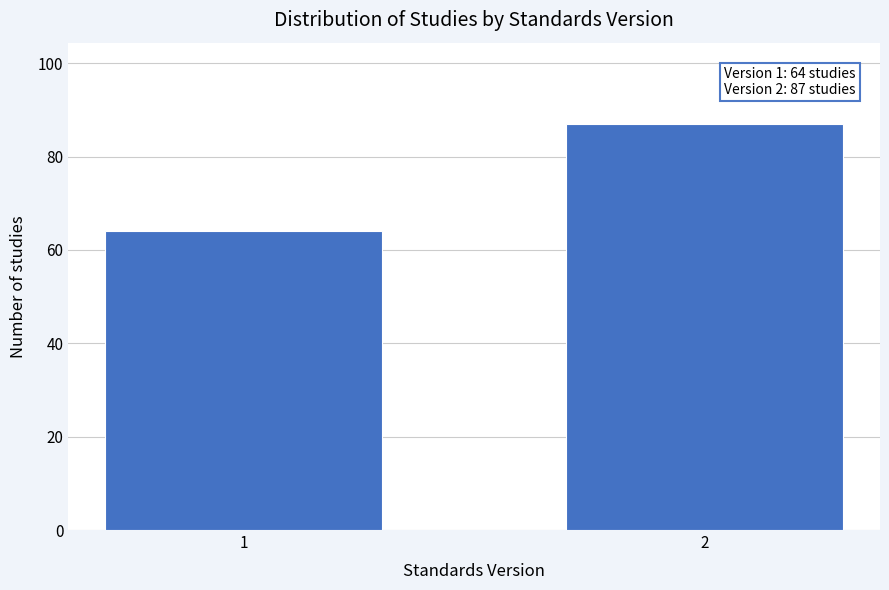

Reading left to right, list all the values displayed in this chart.

1=64	2=87